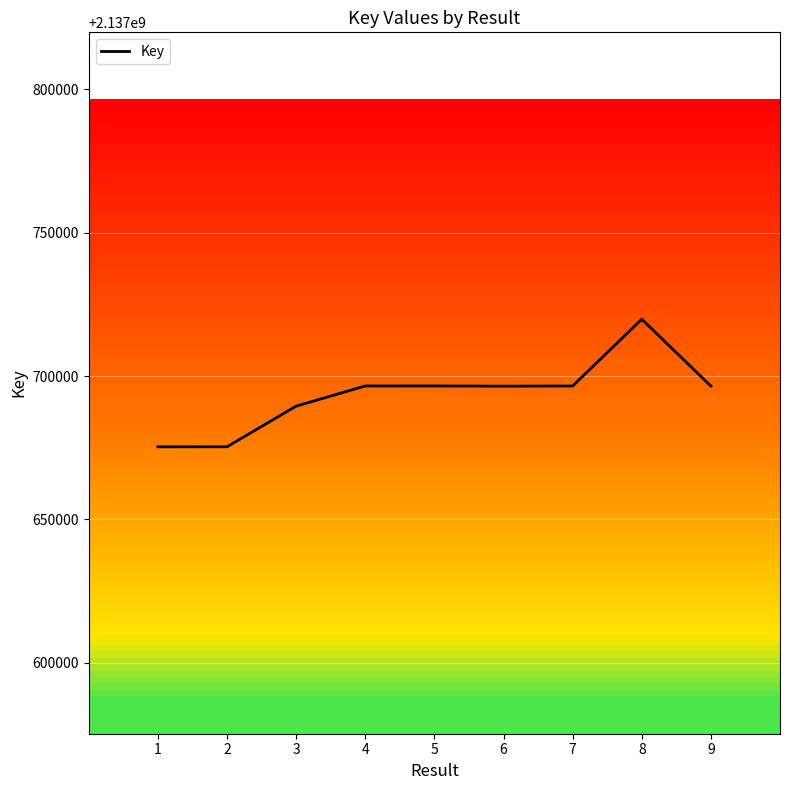

What is the change in value from 1 to 7?

+21204